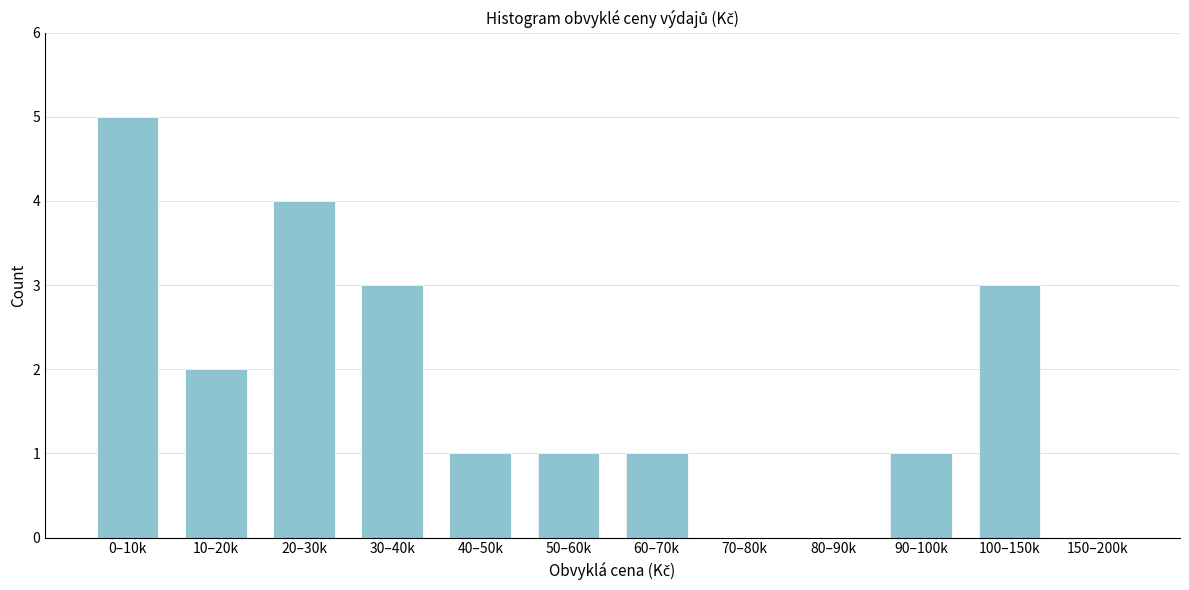

Reading left to right, what are all the values shown in this chart?

0–10k=5	10–20k=2	20–30k=4	30–40k=3	40–50k=1	50–60k=1	60–70k=1	70–80k=0	80–90k=0	90–100k=1	100–150k=3	150–200k=0